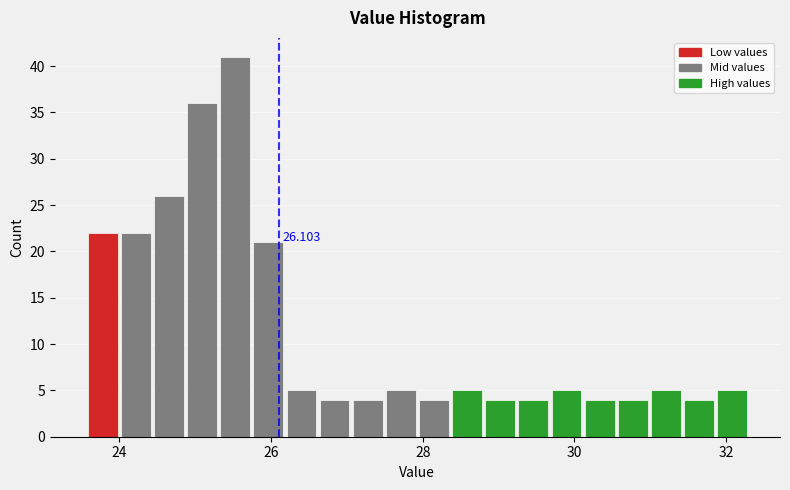

Around what value on the x-axis is the tallest bar? Give the approximate position of its centre, as read against the axis.

25.6